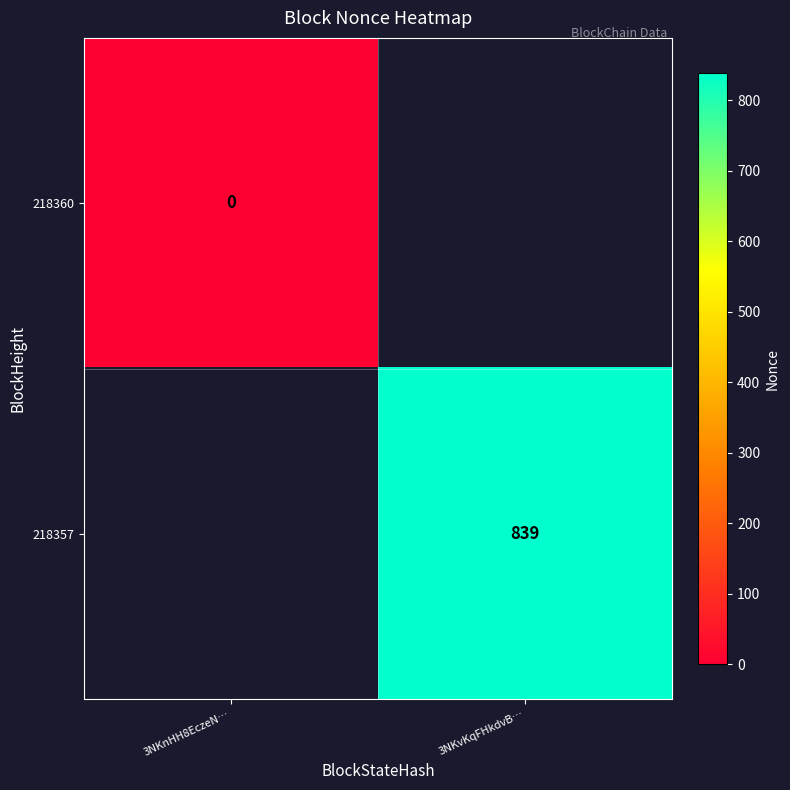

Is the value of 218360 at 3NKnHH8EczeN… greater than the value of 218357 at 3NKnHH8EczeN…?

No